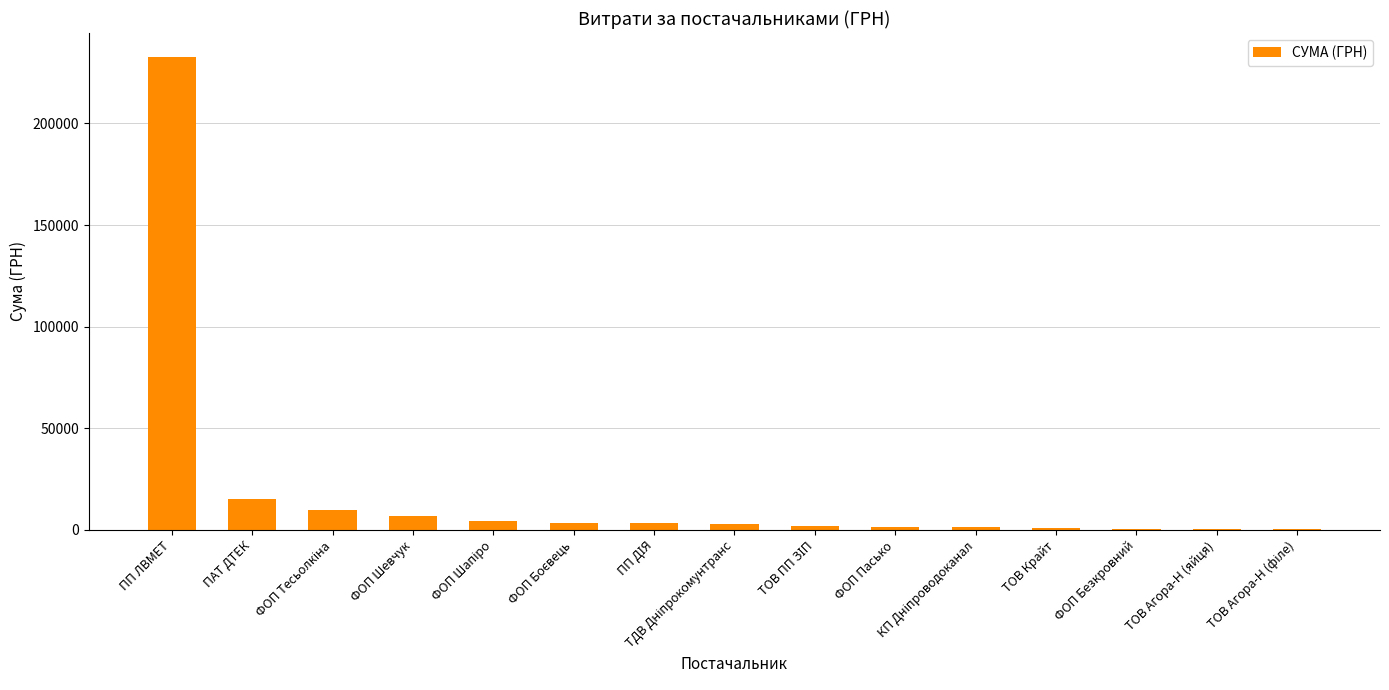

The chart shows a value of 15339.0 at ПАТ ДТЕК. True or false?

True